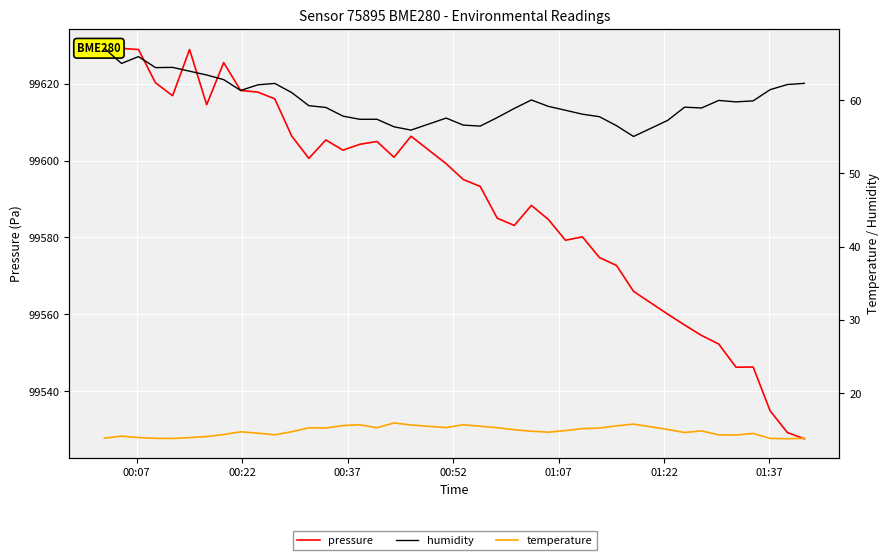

Where does the temperature series first go above 14?

00:22